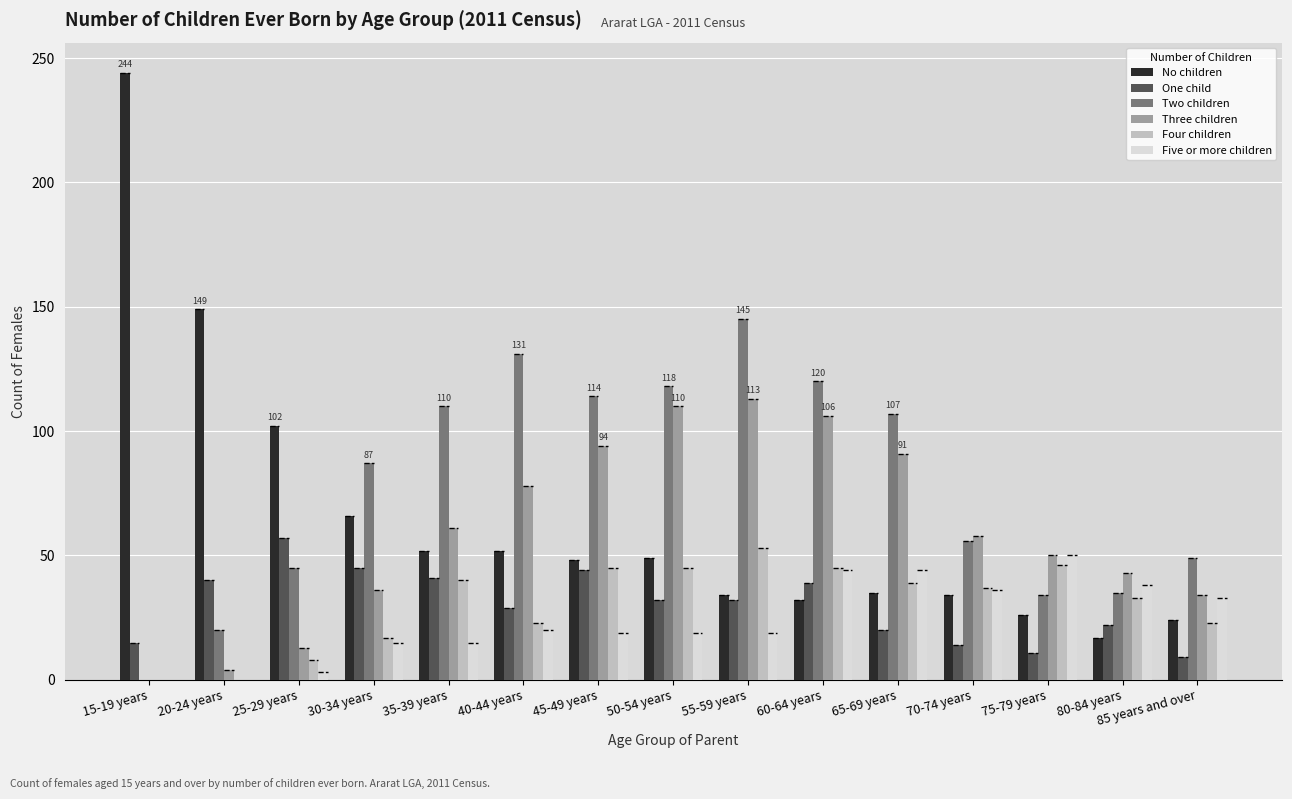

Where does the No children series first go above 48?

15-19 years